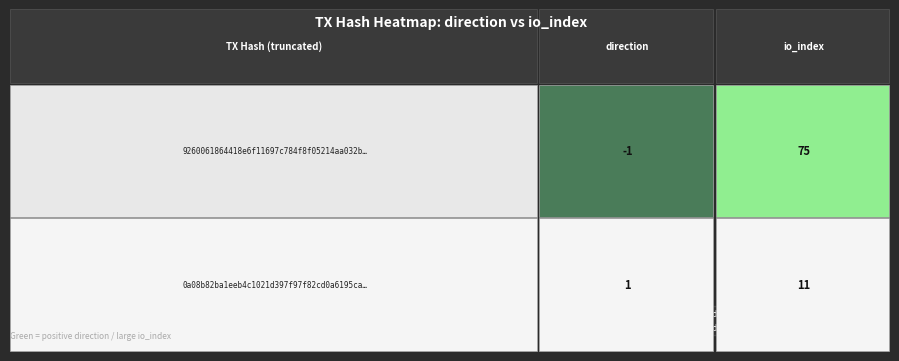

What is the approximate value of 0a08b82ba1eeb4c1021d397f97f82cd0a6195ca at io_index, to the nearest 10?

10